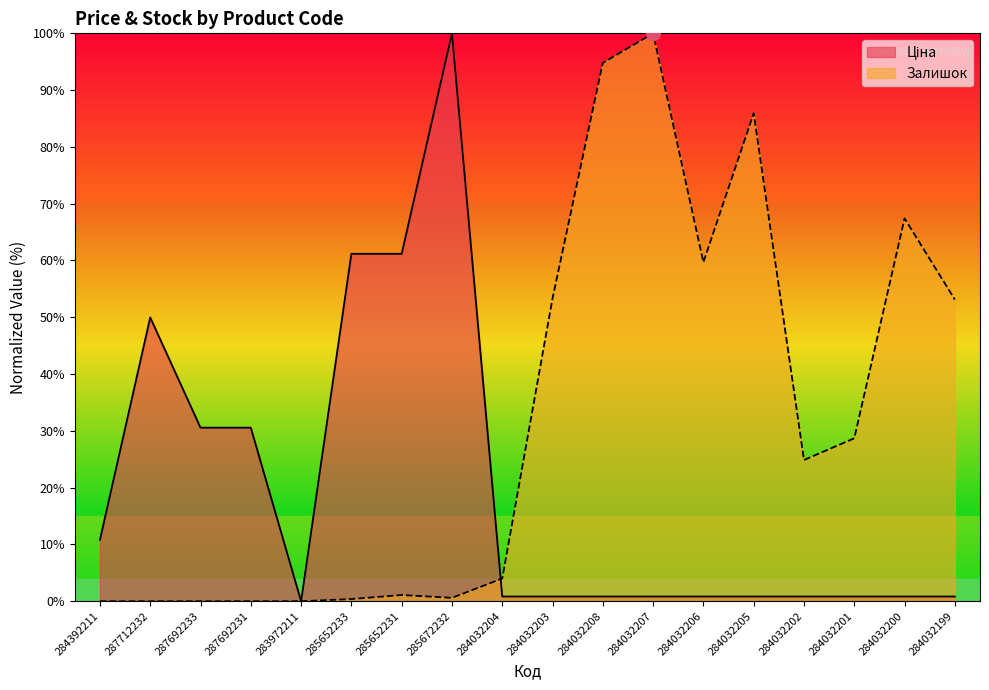

The value of Ціна at 284032208 is 0.3. True or false?

False